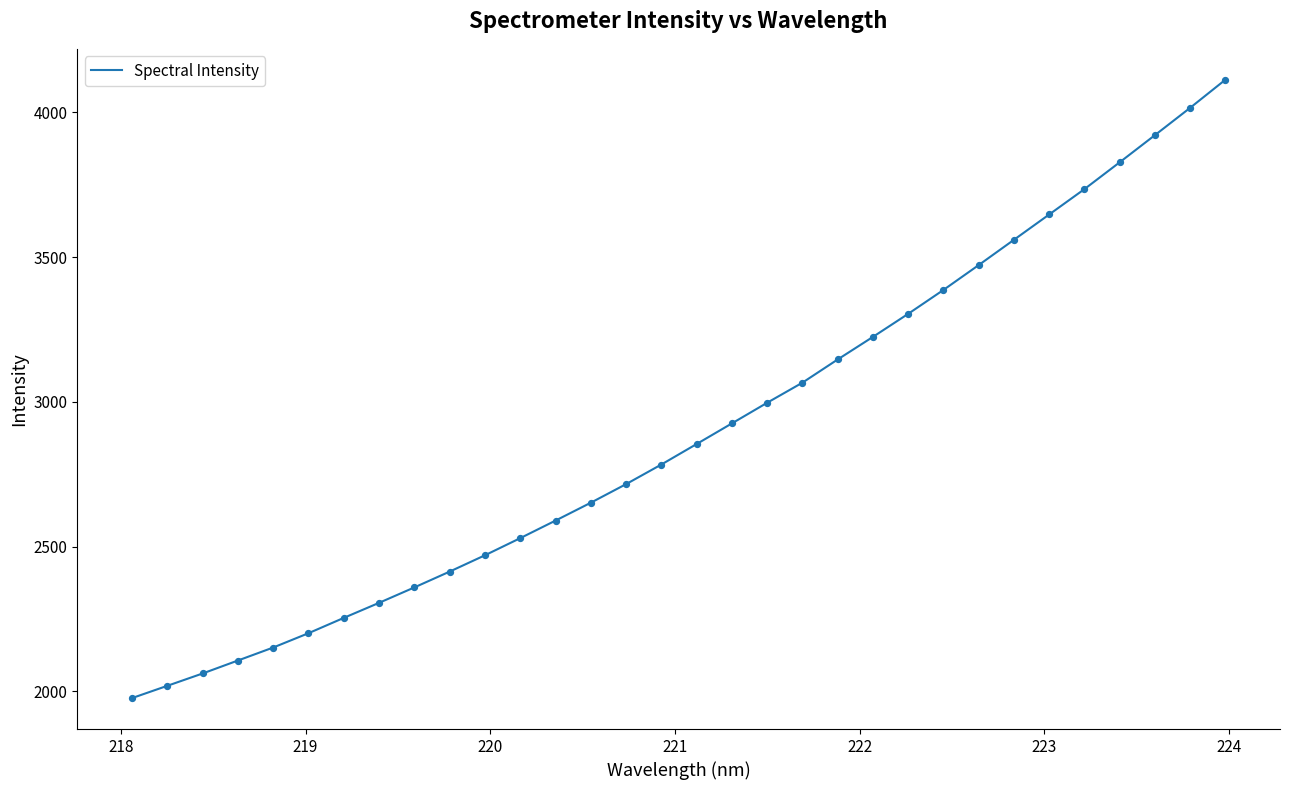

What is the smallest value displayed?

1976.5